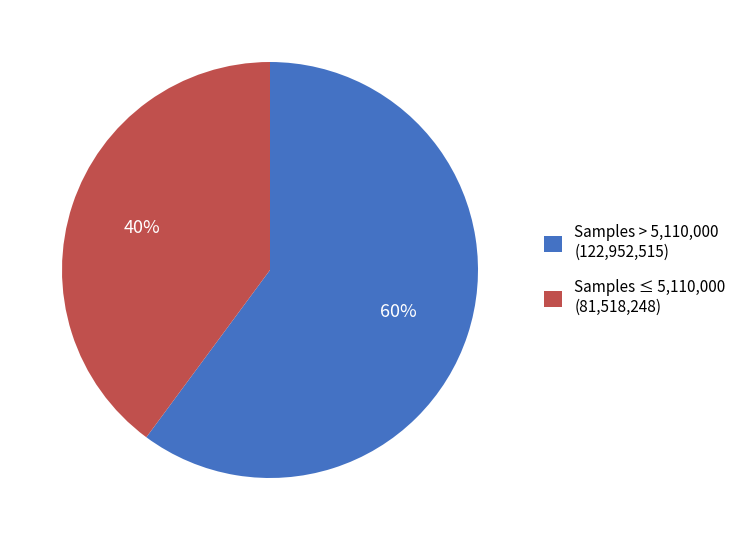

Is there any slice that represents more than half of the pie?

Yes